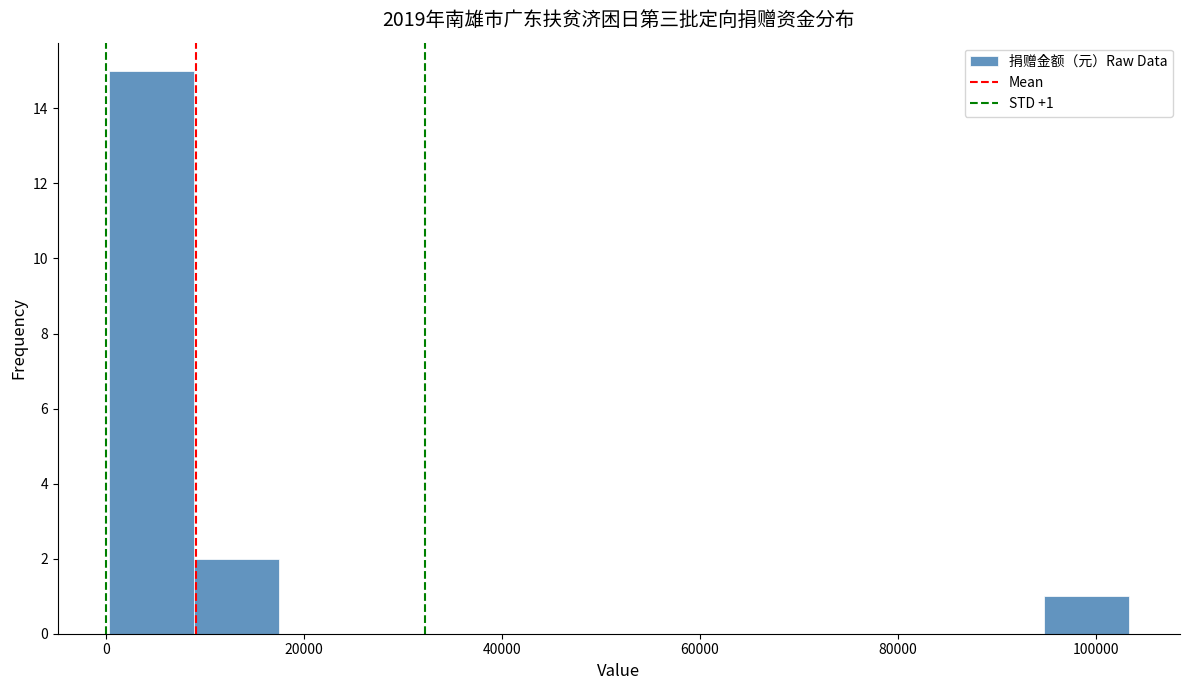

Over which range of the x-axis is the bar tallest?

0 to 8000